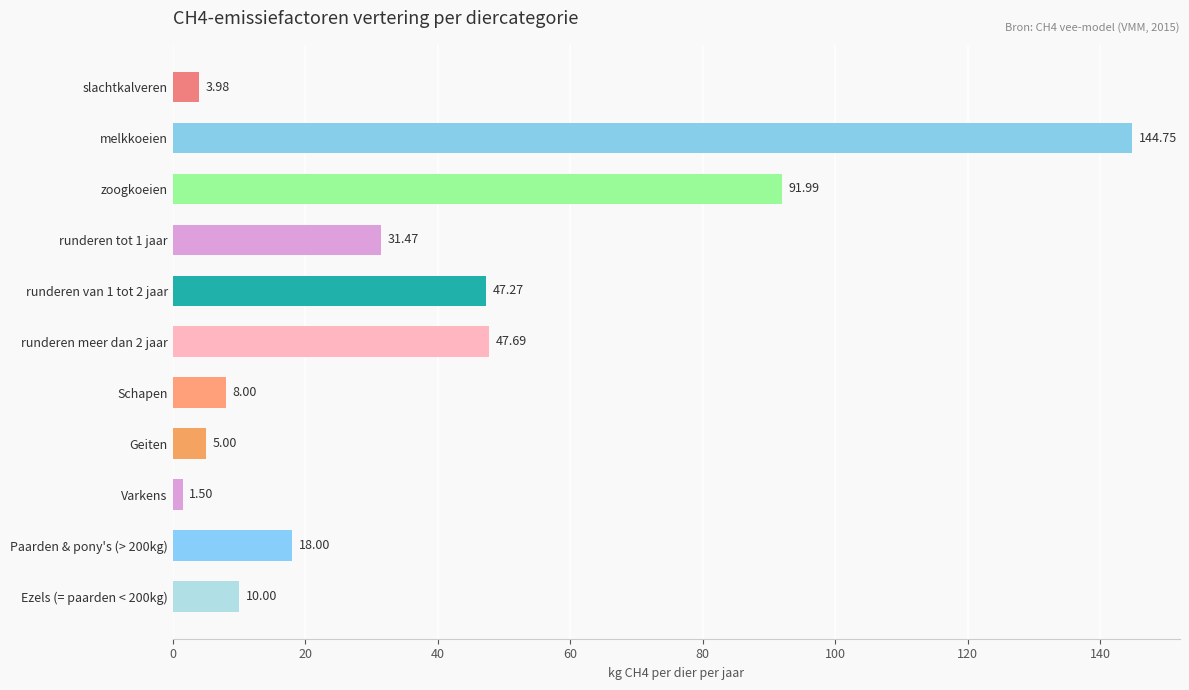

How many distinct data groups are displayed?

1